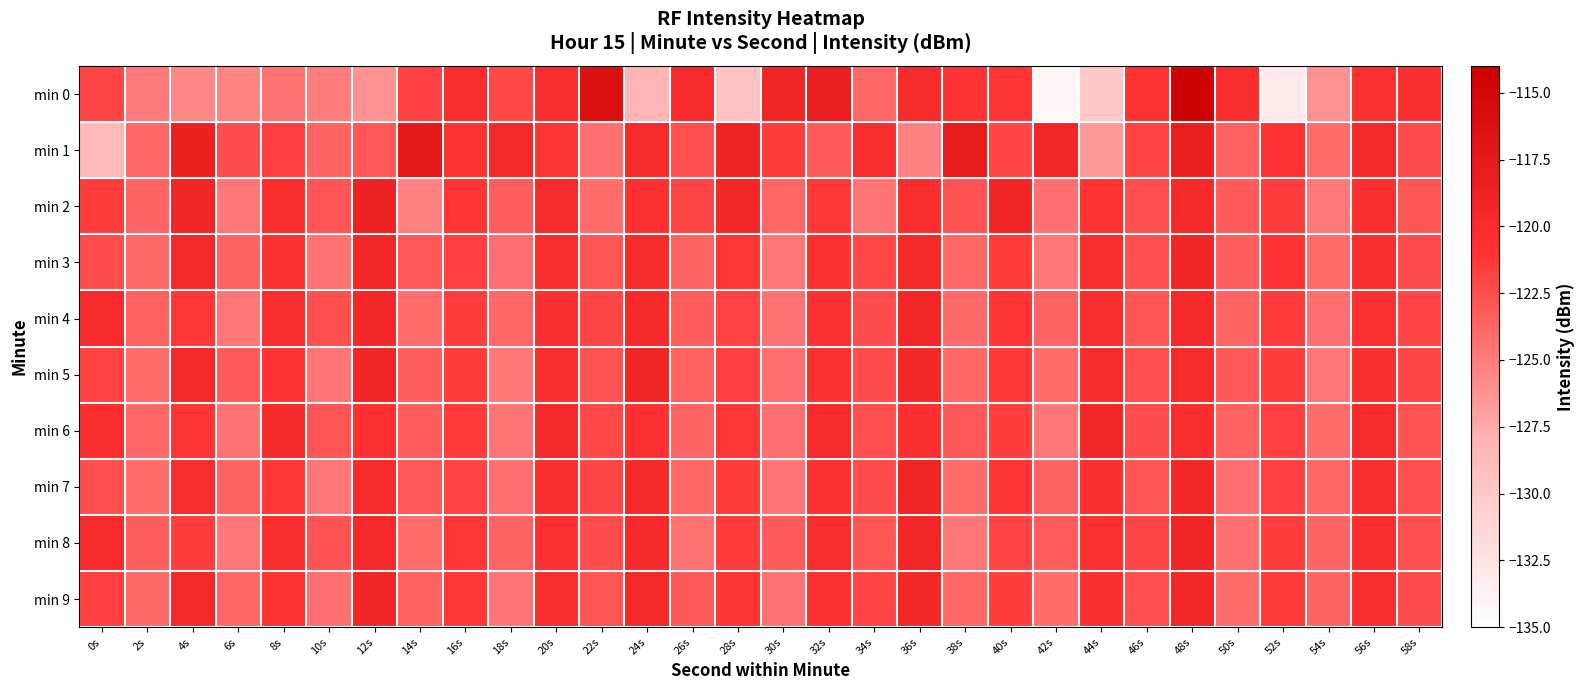

Which series has the widest spread of values?

min 0